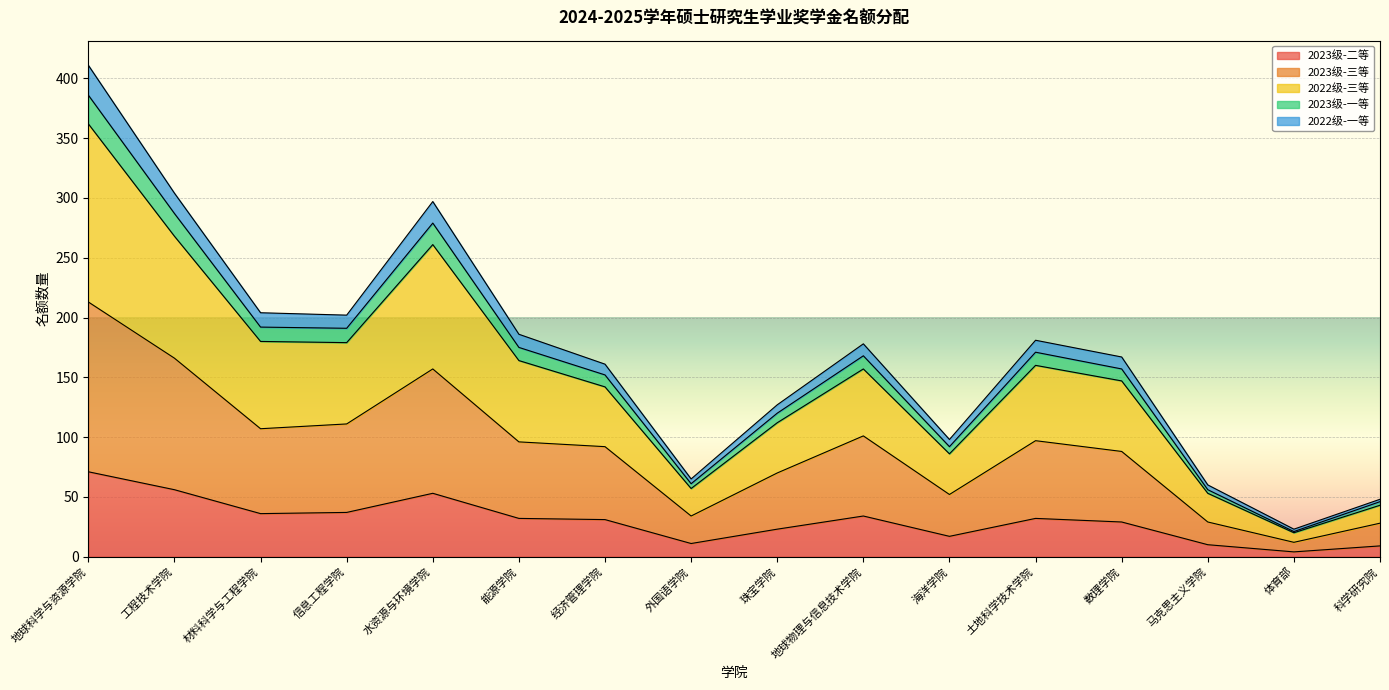

Which series has the largest total across all categories?

2022级-三等